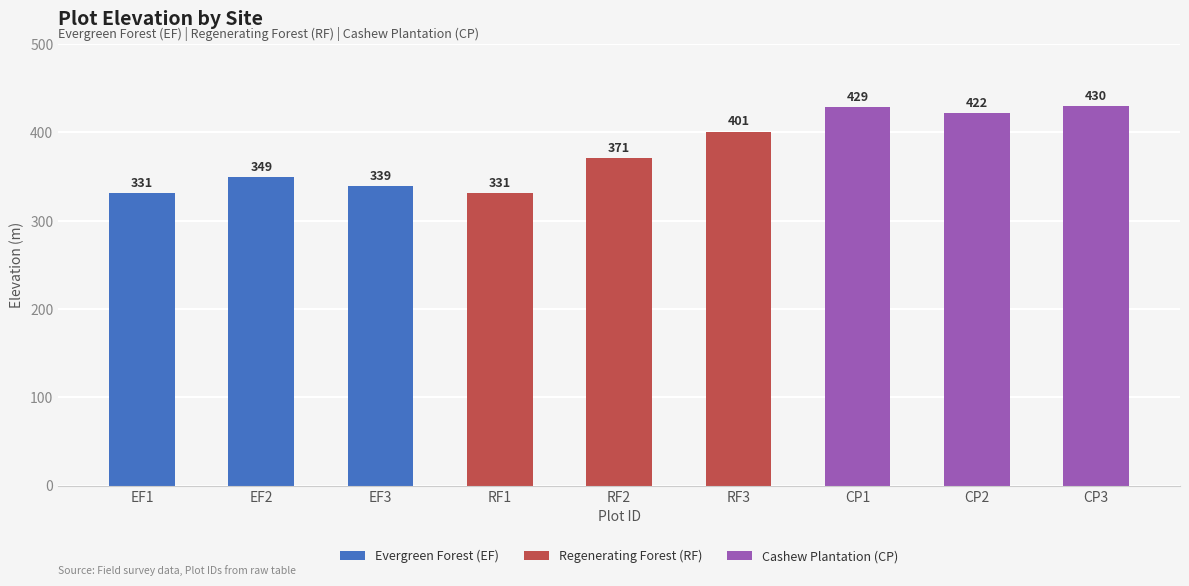

What is the difference between the maximum and minimum values?

99